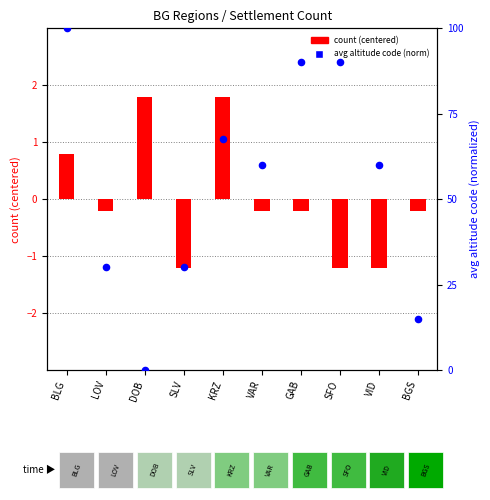

What is the total value across all series at VAR?

59.9